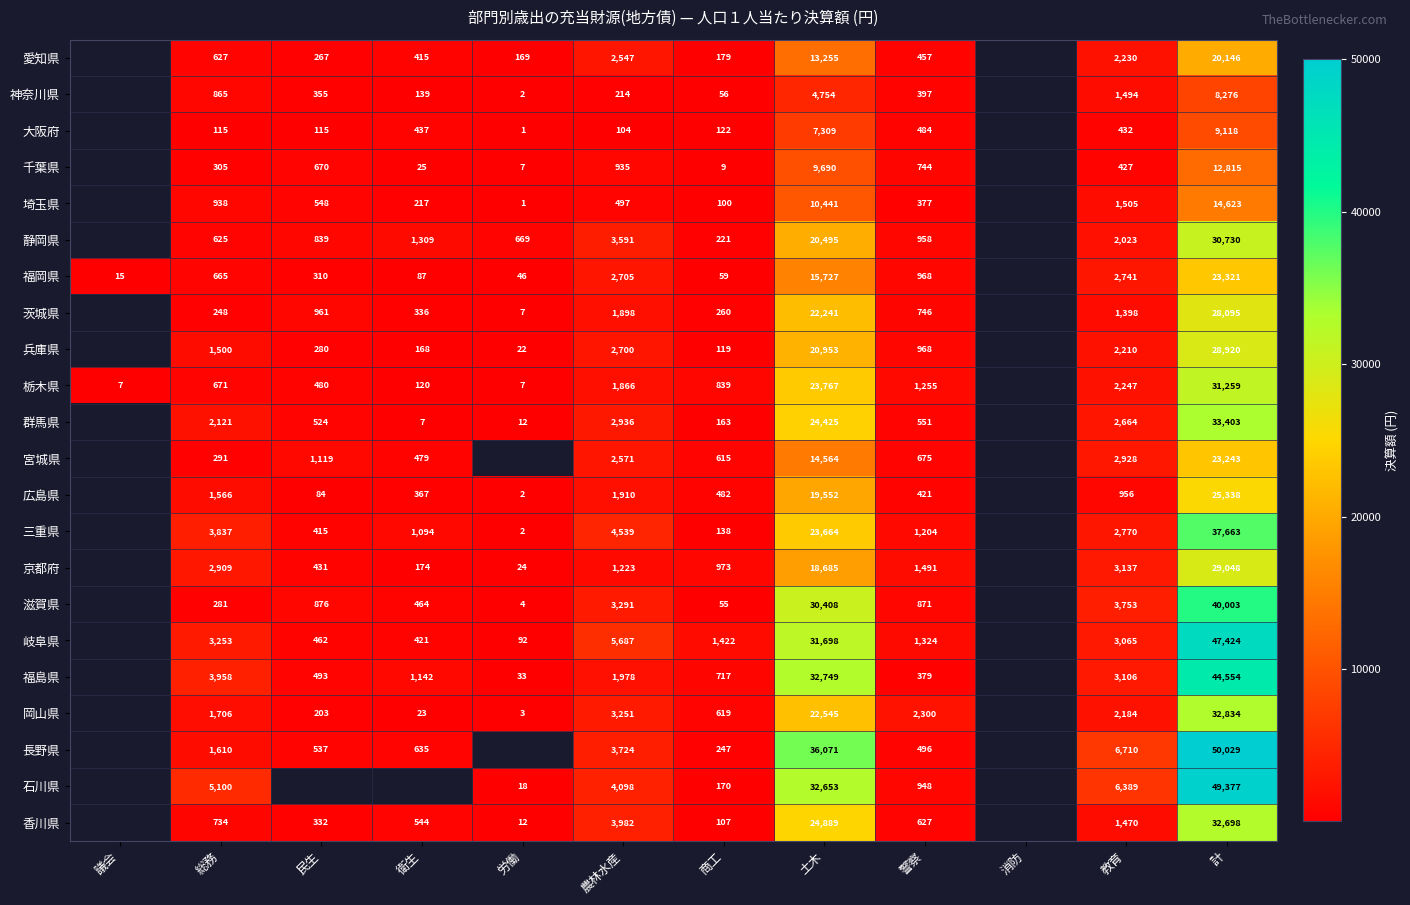

What is the sum of the 滋賀県 values at 総務 and 警察?

1152